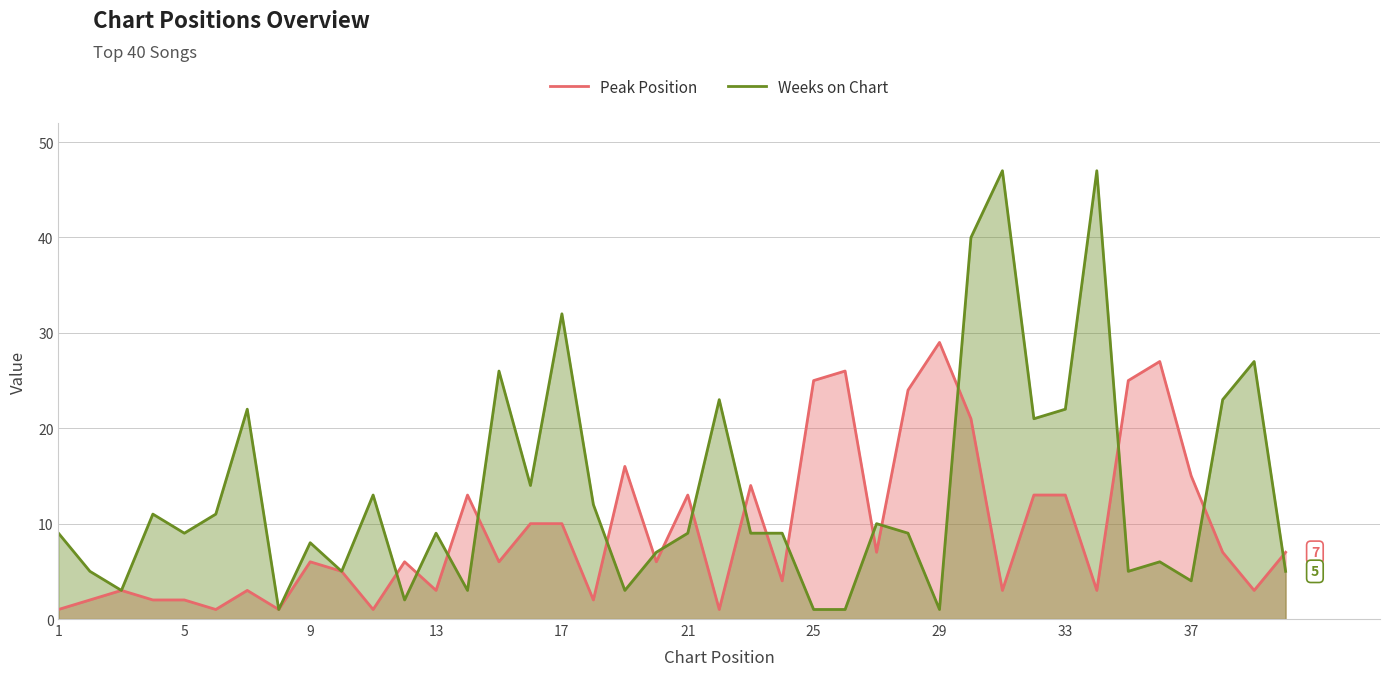

What is the total value across all series at 33?

35